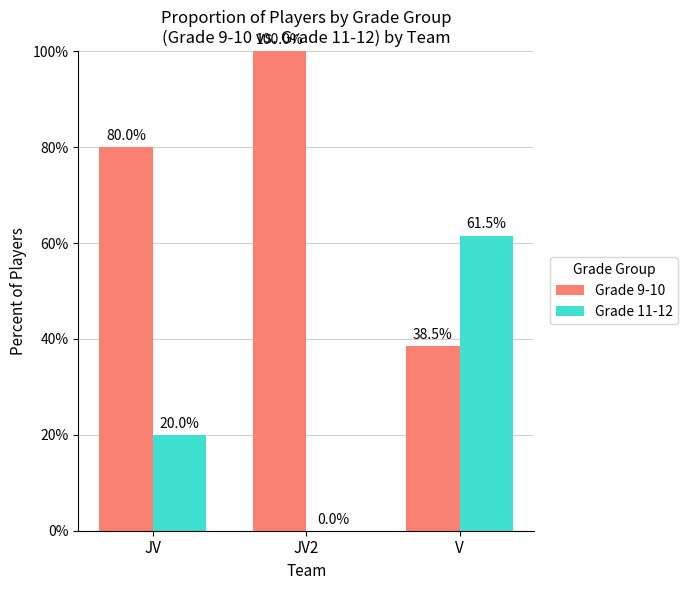

At which label does Grade 11-12 reach its peak?

V